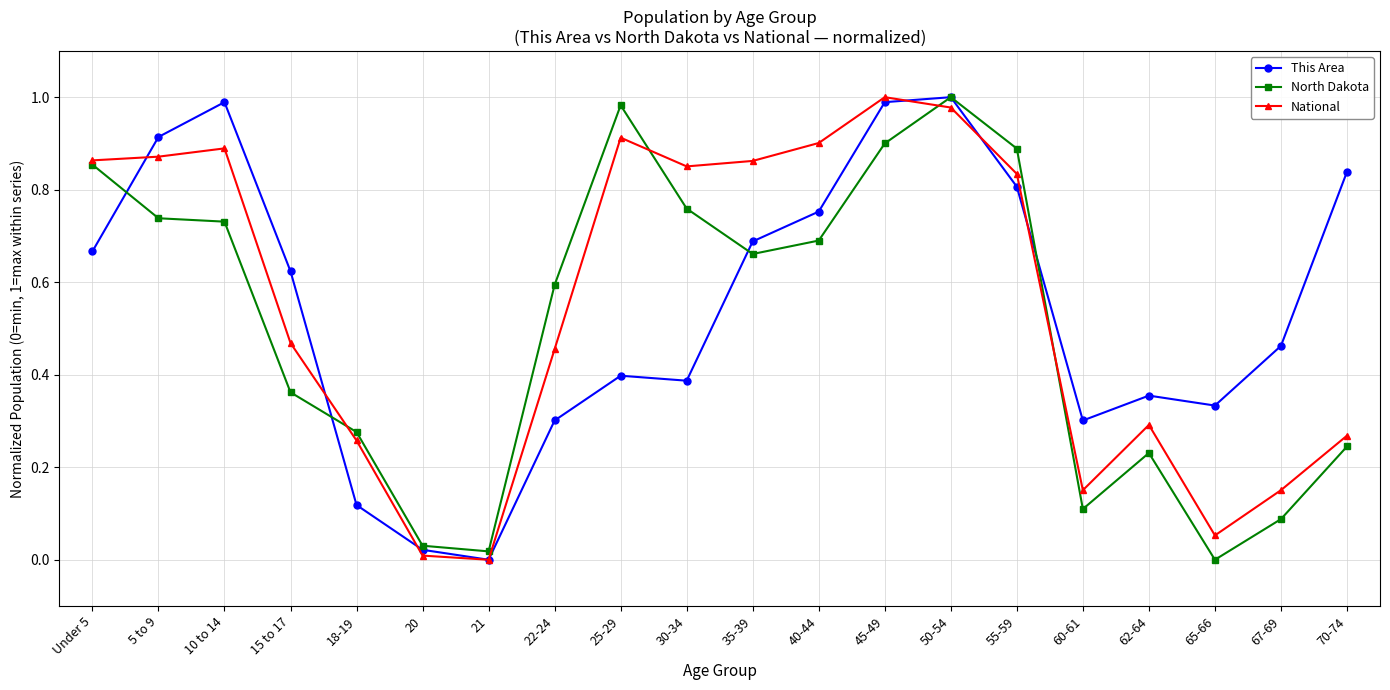

How many lines are shown in the chart?

3